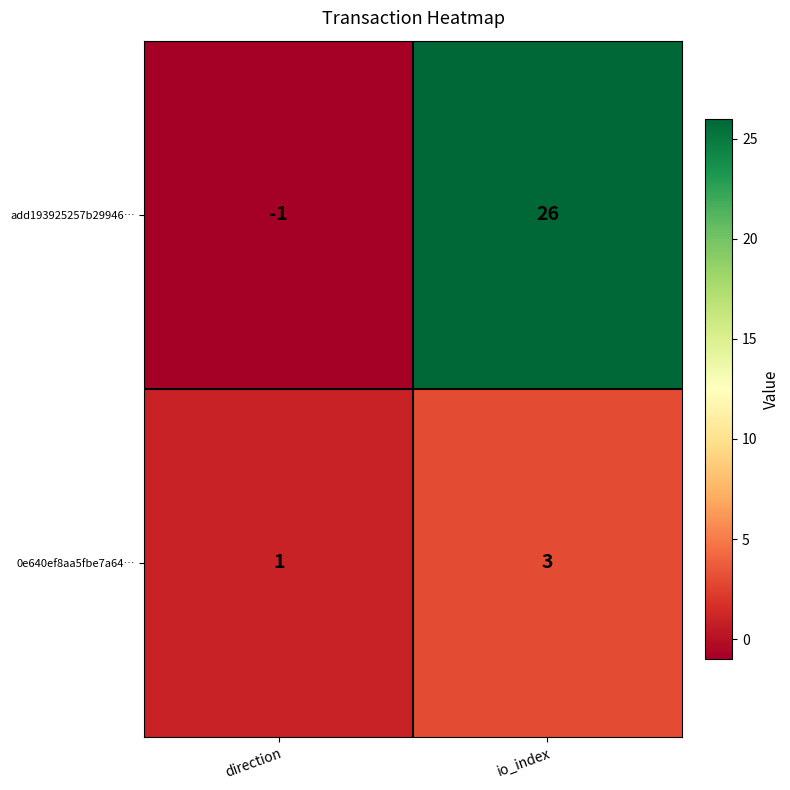

Which series changed the most between direction and io_index?

add193925257b29946…